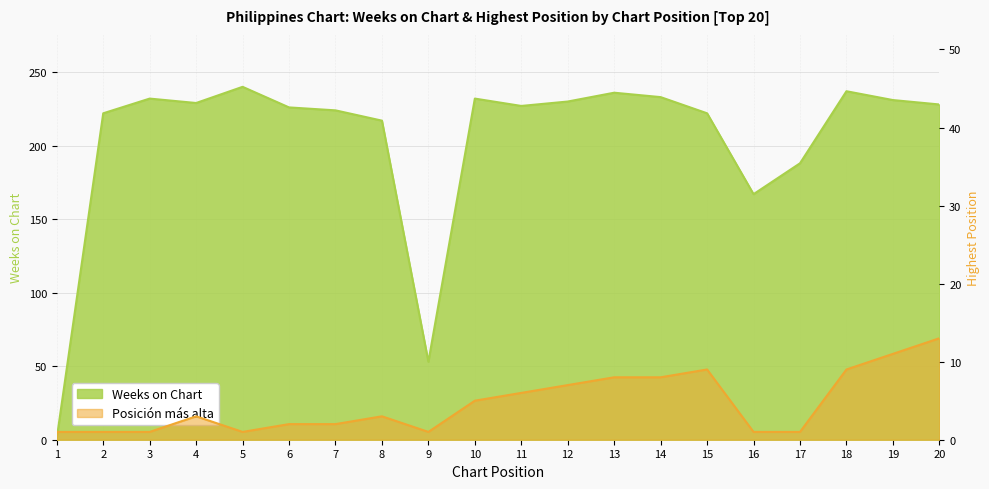

Which category has the highest value across all series?

5